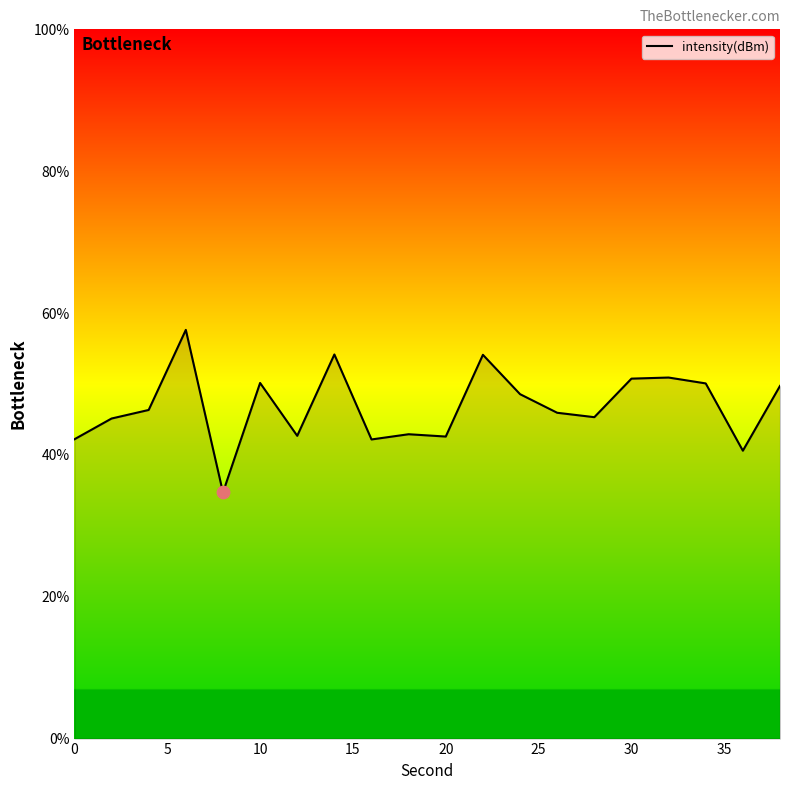

What is the greatest value displayed?

57.6